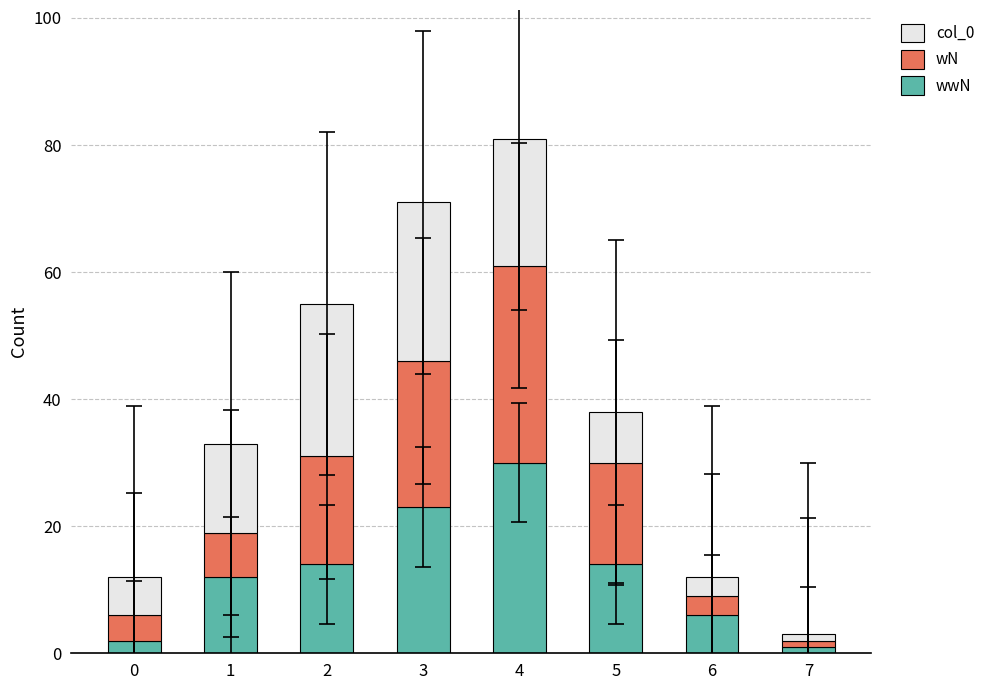

What is the total value across all series at 4?

81